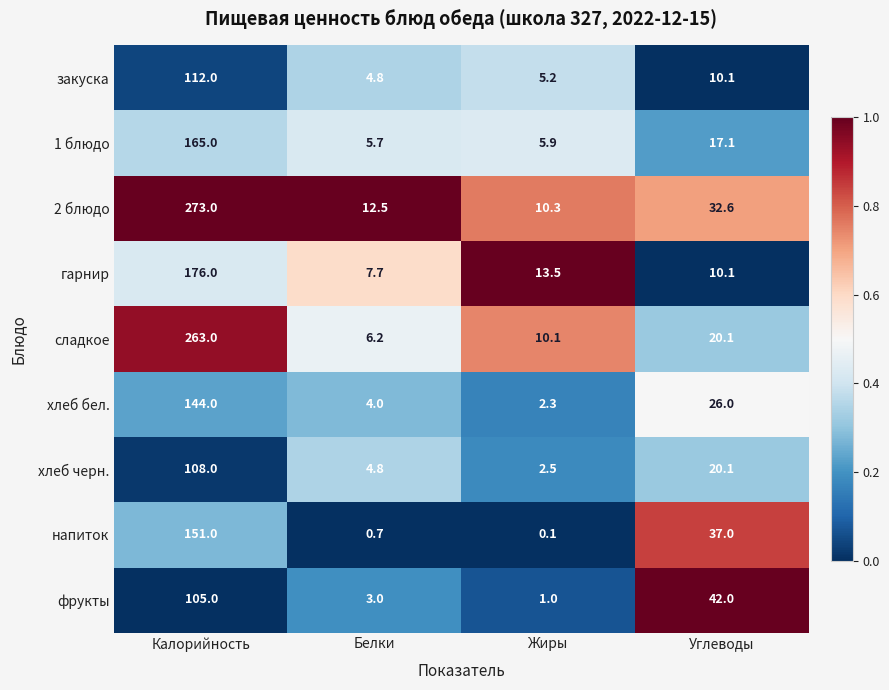

Which series has the largest total across all categories?

2 блюдо